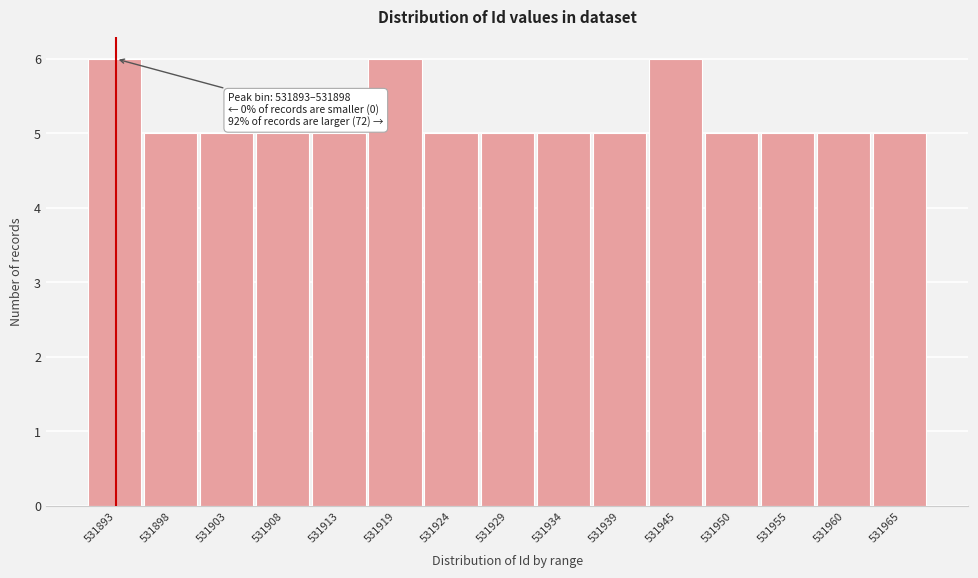

Reading left to right, transcribe all the data shown in this chart.

531893=6	531898=5	531903=5	531908=5	531913=5	531919=6	531924=5	531929=5	531934=5	531939=5	531945=6	531950=5	531955=5	531960=5	531965=5